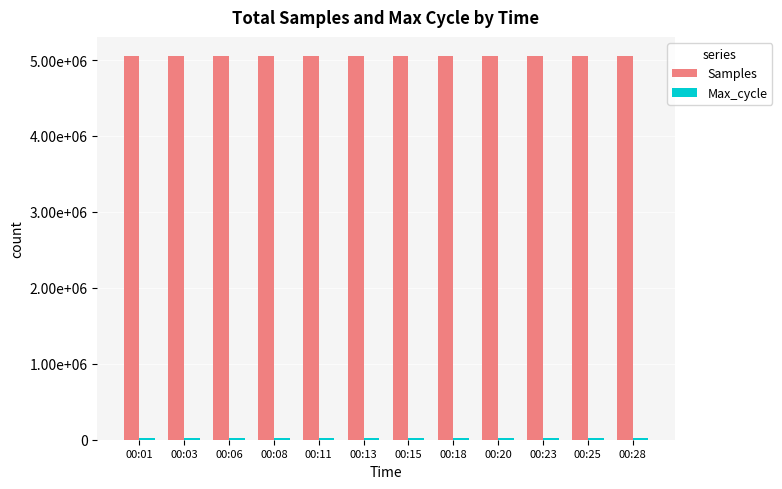

What is the smallest value displayed?

20444